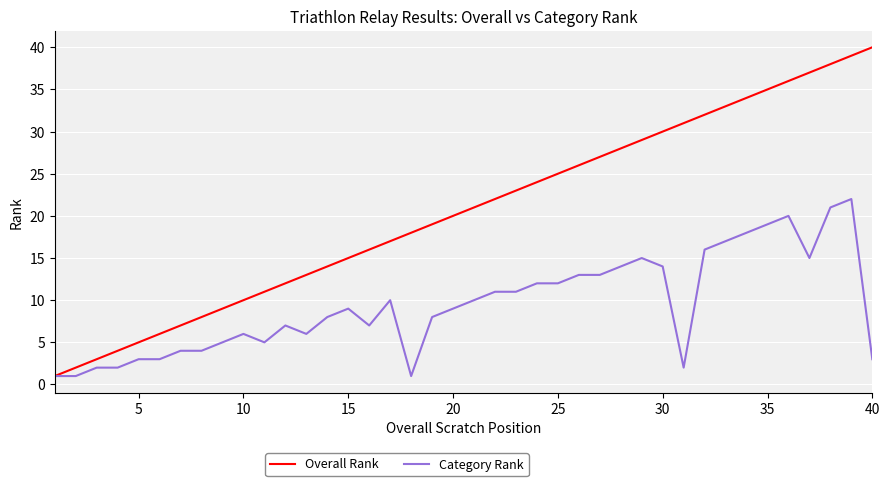

Which series has the largest range (max minus min)?

Overall Rank